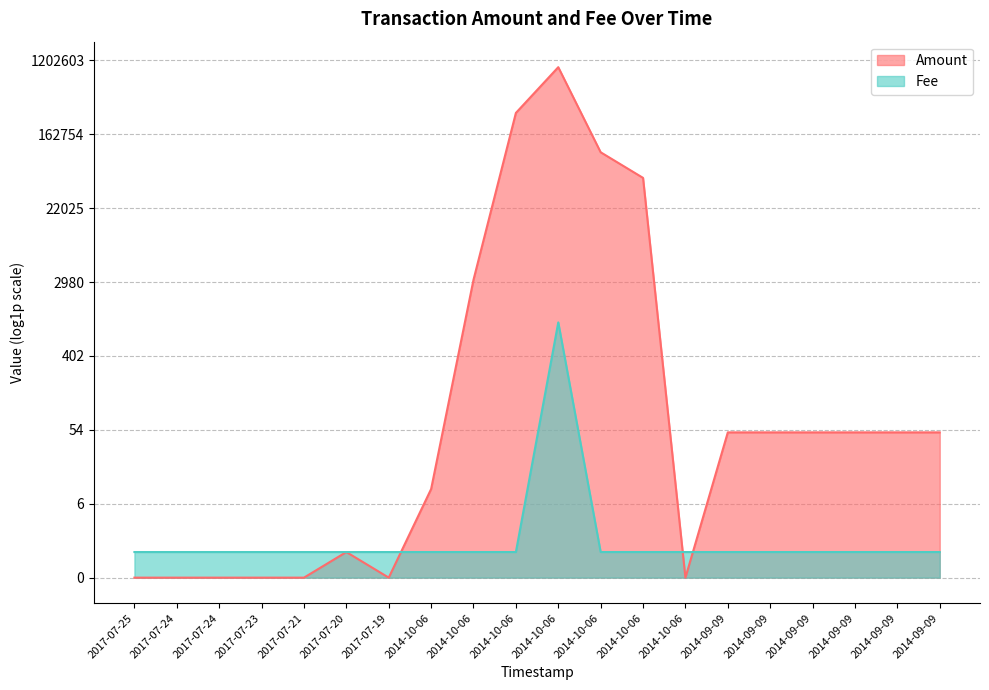

What is the difference between the maximum and minimum values?

6.2